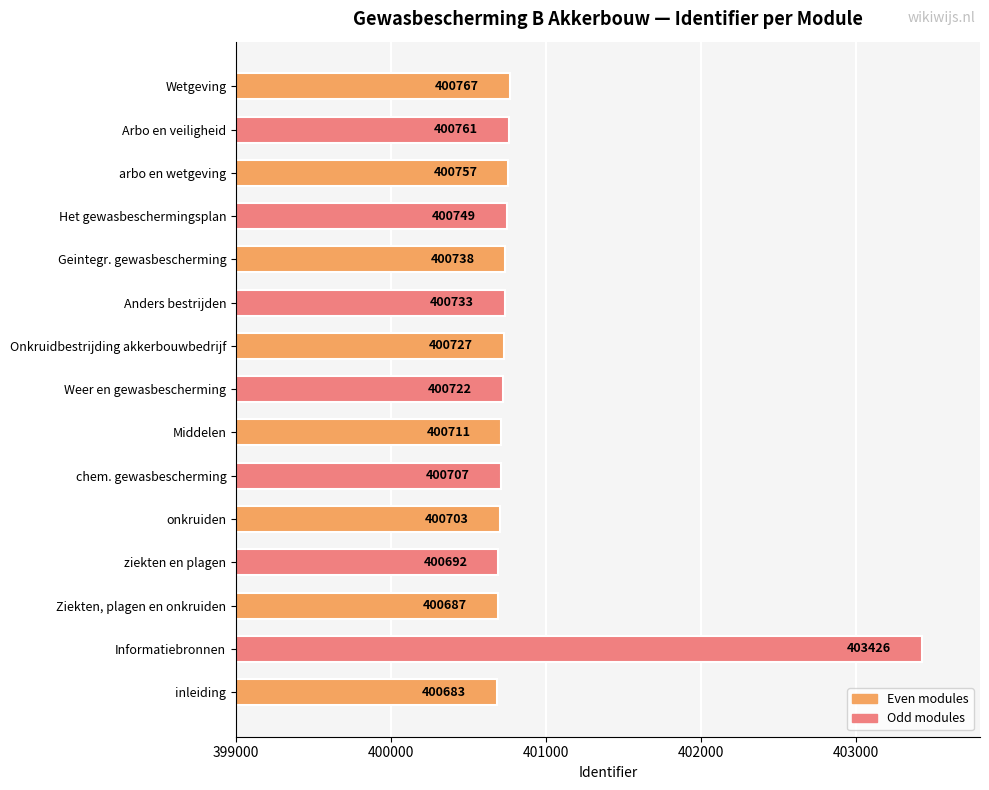

What is the average value?

400904